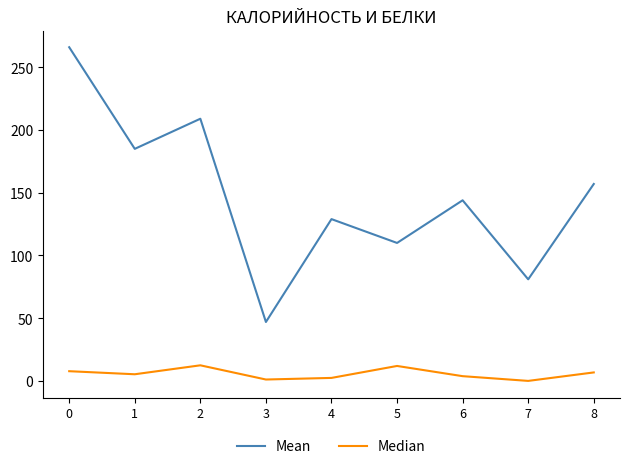

Which series has the widest spread of values?

Mean